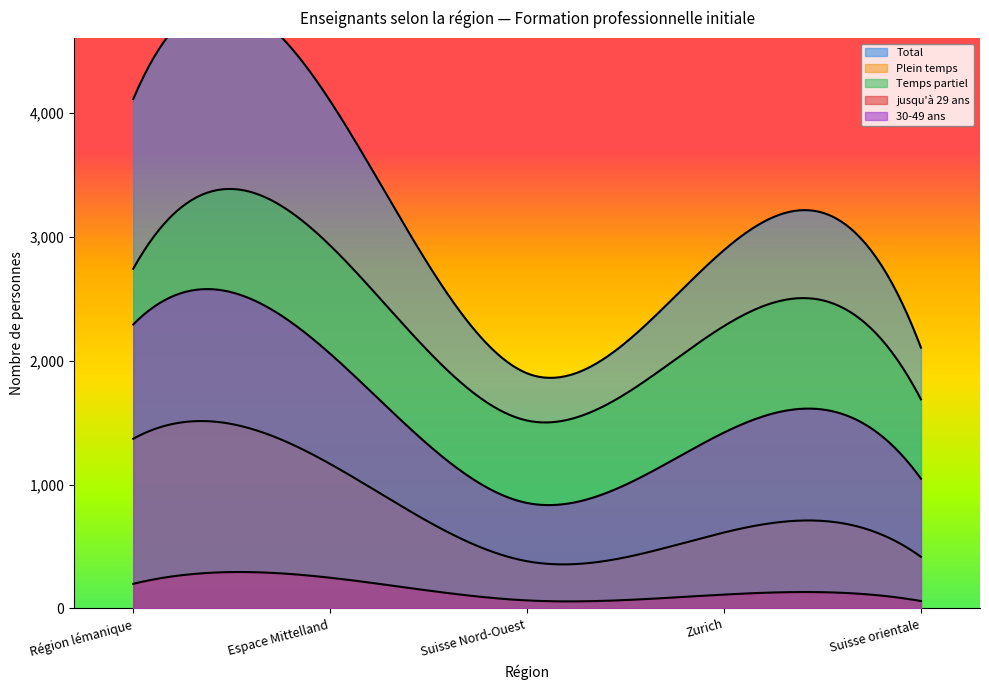

True or false: 30-49 ans and jusqu'à 29 ans cross at least once.

False